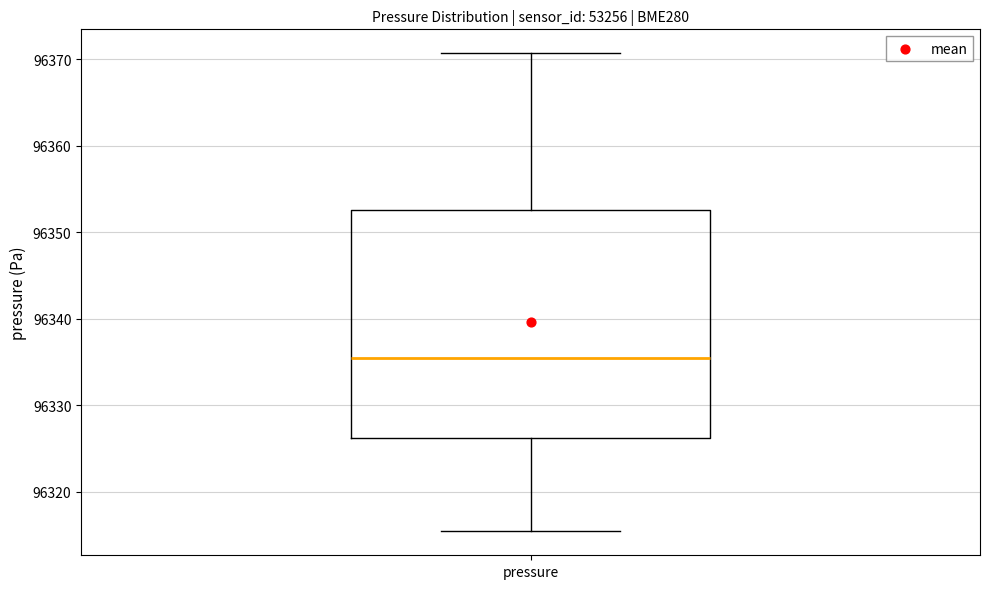

Transcribe this box plot: give where the median line is, the range the box spans, and where the two whiskers end, as read against the y-axis. The values are not printed on the chart, so give them approximately, as read against the axis.

median 96336, box 96326 to 96353, whiskers 96315 to 96371